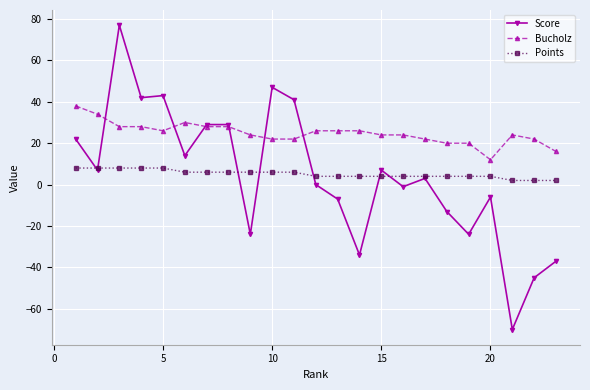

True or false: Bucholz has more than 0 interior local peaks.

True